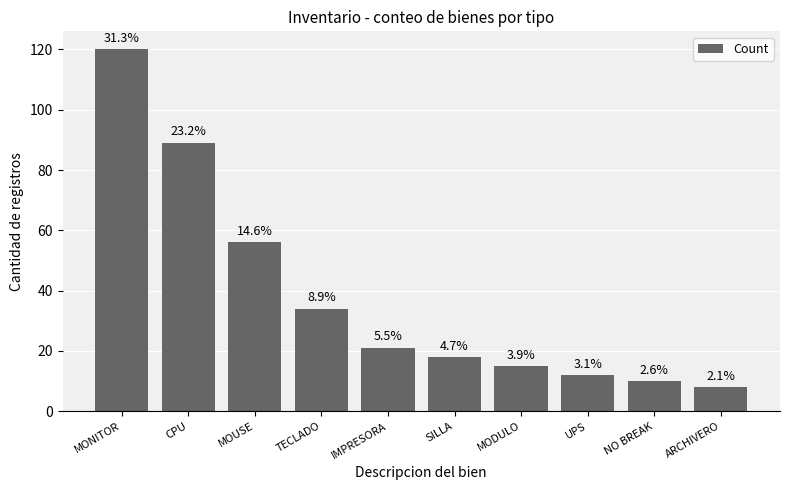

How many bars are there in total?

10